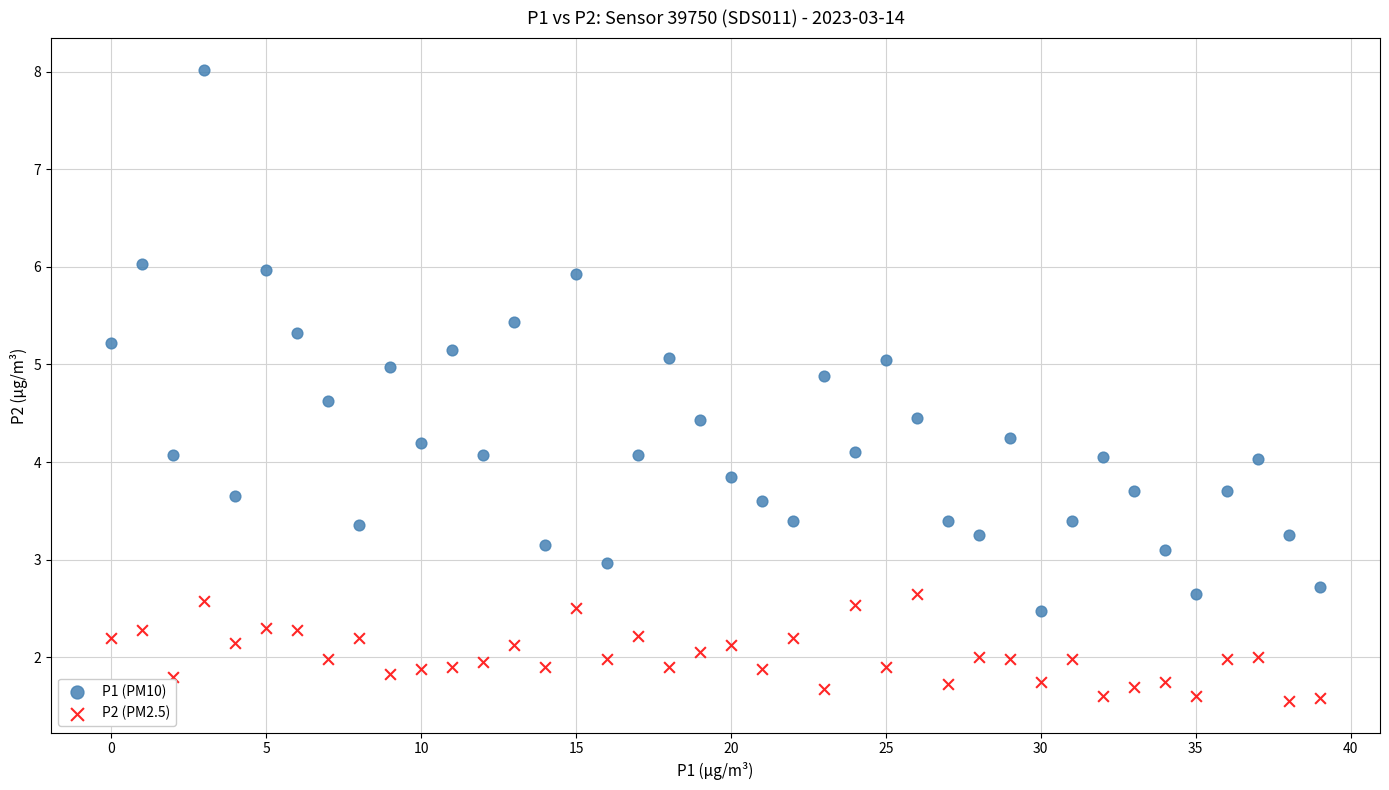

Across all data points, what is the range of Y values (max minus min)?

6.5